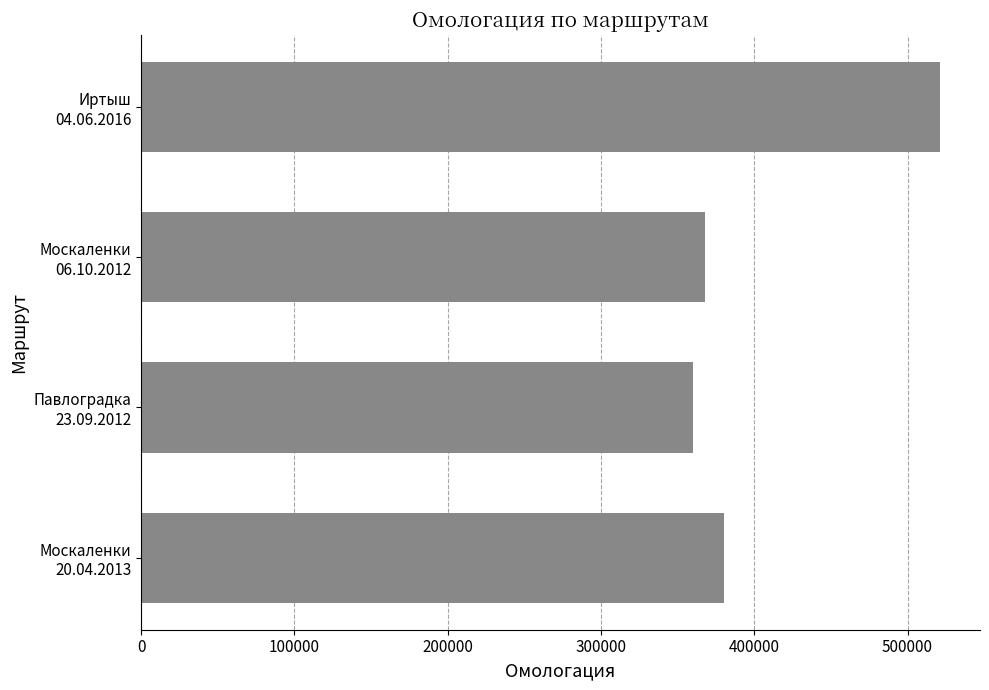

Count the number of categories in the chart.

4